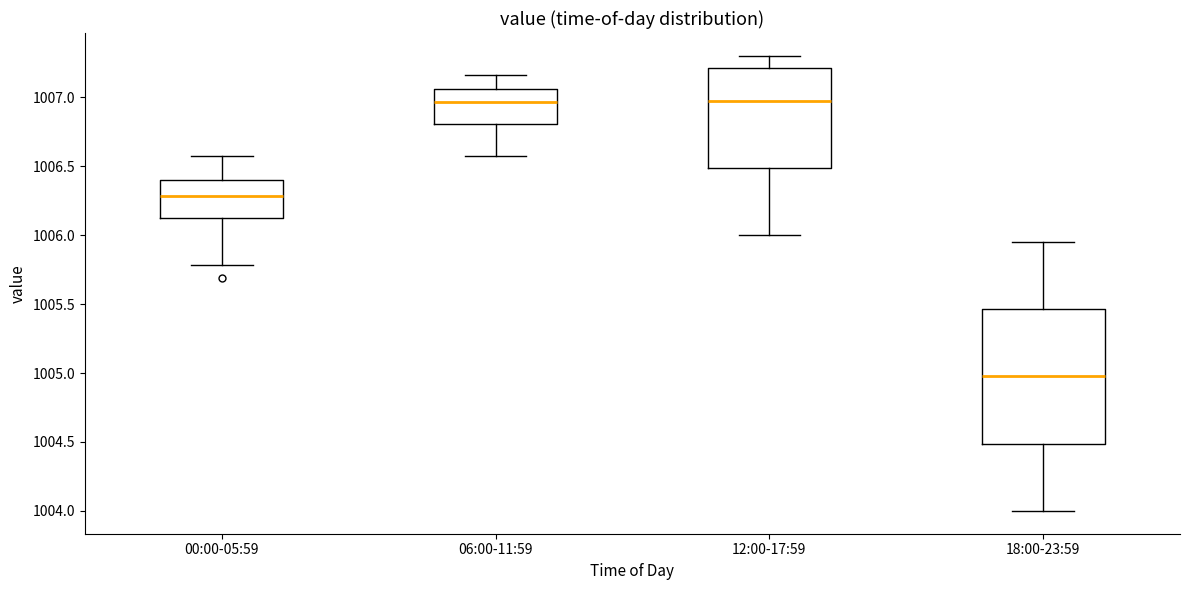

Comparing the boxes themselves (not the whiskers), which one is the tallest?

18:00-23:59